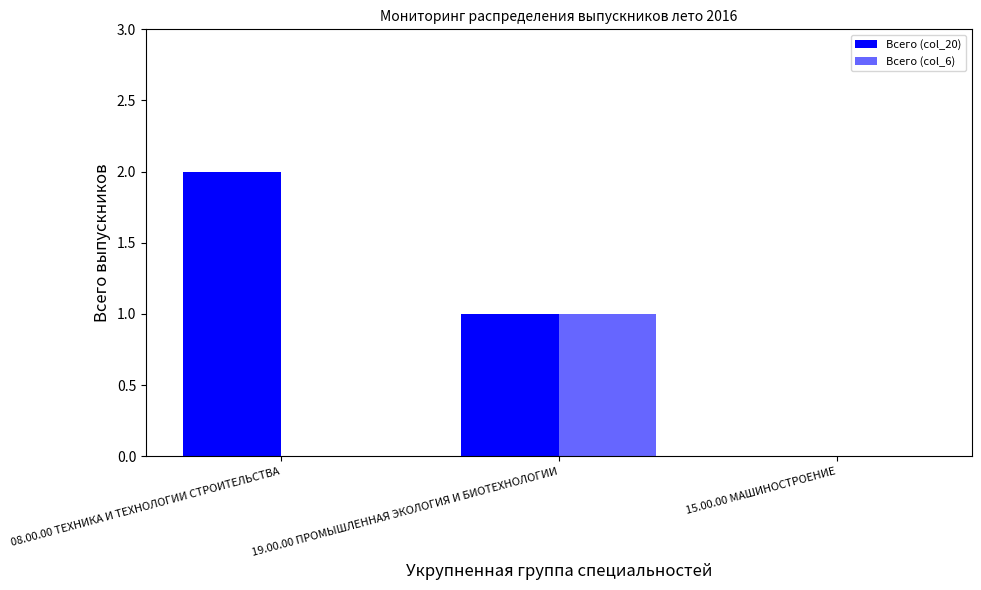

What is the label of the 3rd bar from the right?

08.00.00 ТЕХНИКА И ТЕХНОЛОГИИ СТРОИТЕЛЬСТВА